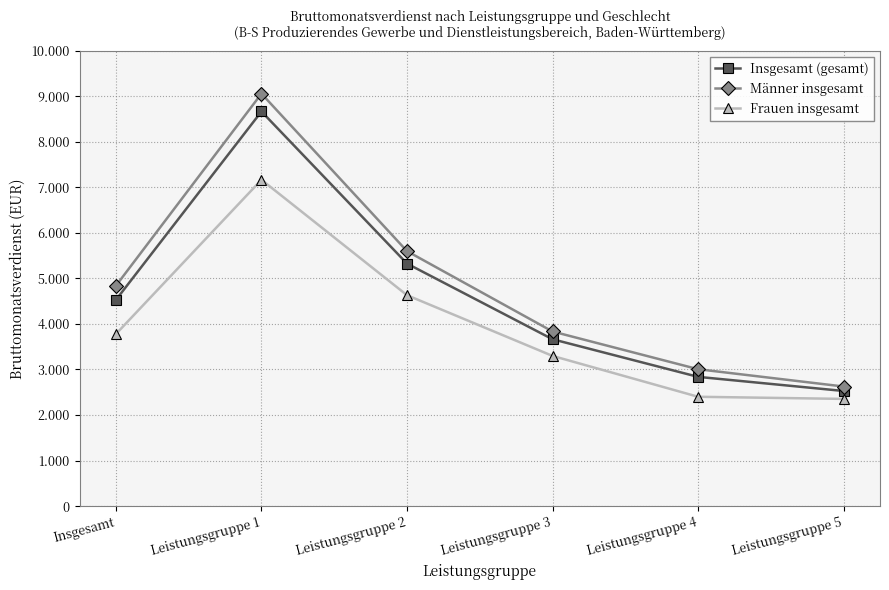

True or false: Männer insgesamt has a value of 7288 at Insgesamt.

False